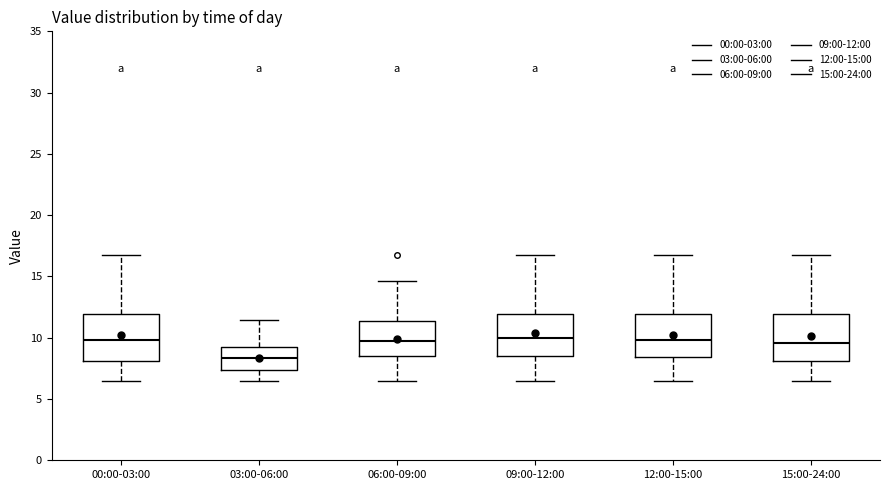

Reading left to right, read every box against the y-axis: the position of its median line, the range the box covers, and the ends of its whiskers. The values are not printed on the chart, so give them approximately, as read against the axis.

00:00-03:00: median 10.0, box 8.0 to 12.0, whiskers 6.5 to 16.5
03:00-06:00: median 8.5, box 7.5 to 9.5, whiskers 6.5 to 11.5
06:00-09:00: median 10.0, box 8.5 to 11.5, whiskers 6.5 to 14.5
09:00-12:00: median 10.0, box 8.5 to 12.0, whiskers 6.5 to 16.5
12:00-15:00: median 10.0, box 8.5 to 12.0, whiskers 6.5 to 16.5
15:00-24:00: median 9.5, box 8.0 to 12.0, whiskers 6.5 to 16.5